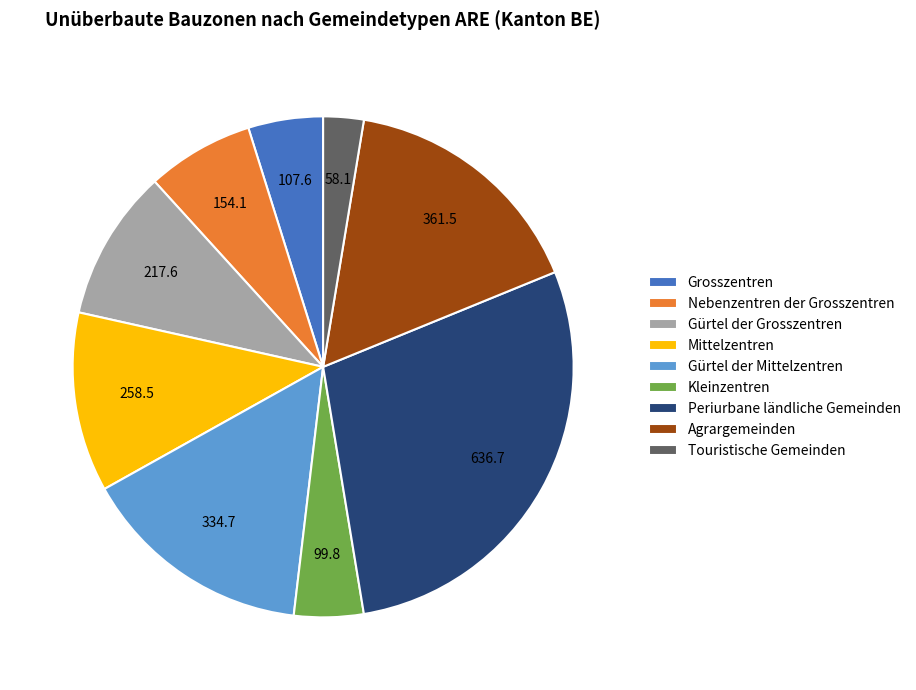

How many segments does this pie chart have?

9